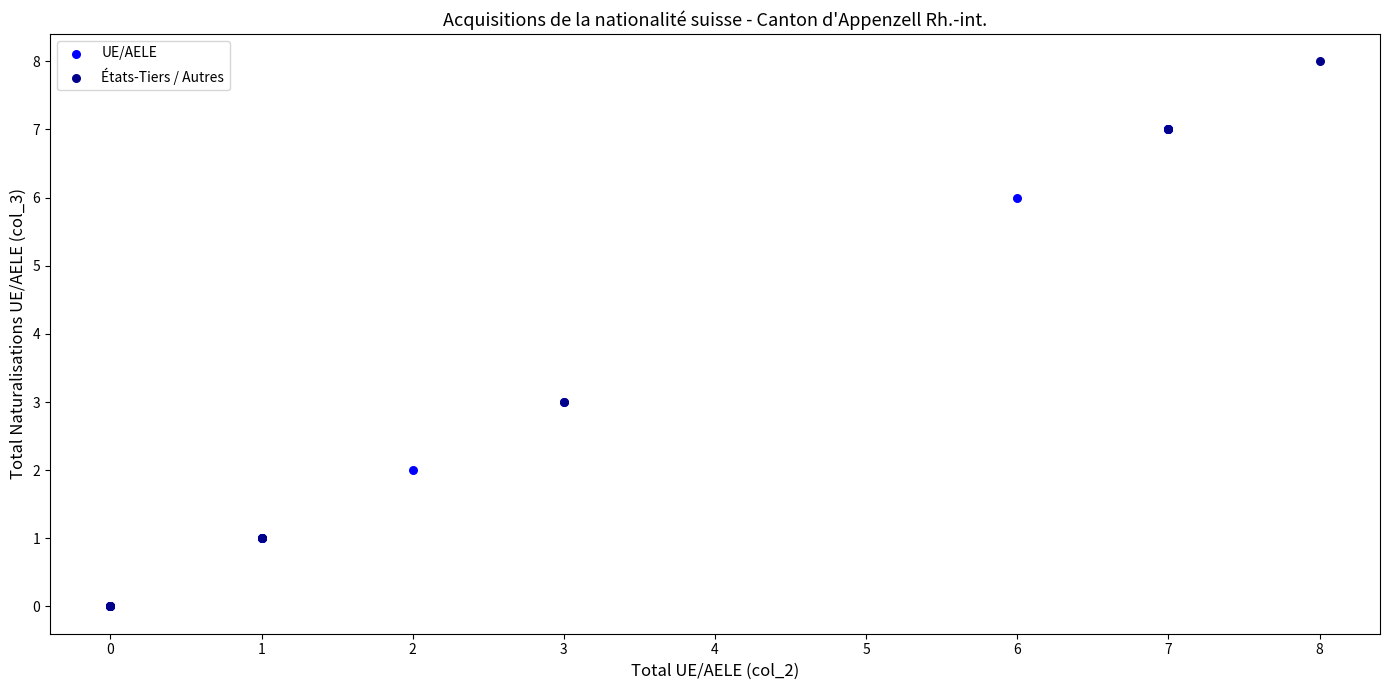

Which series contains the highest Y value?

États-Tiers / Autres